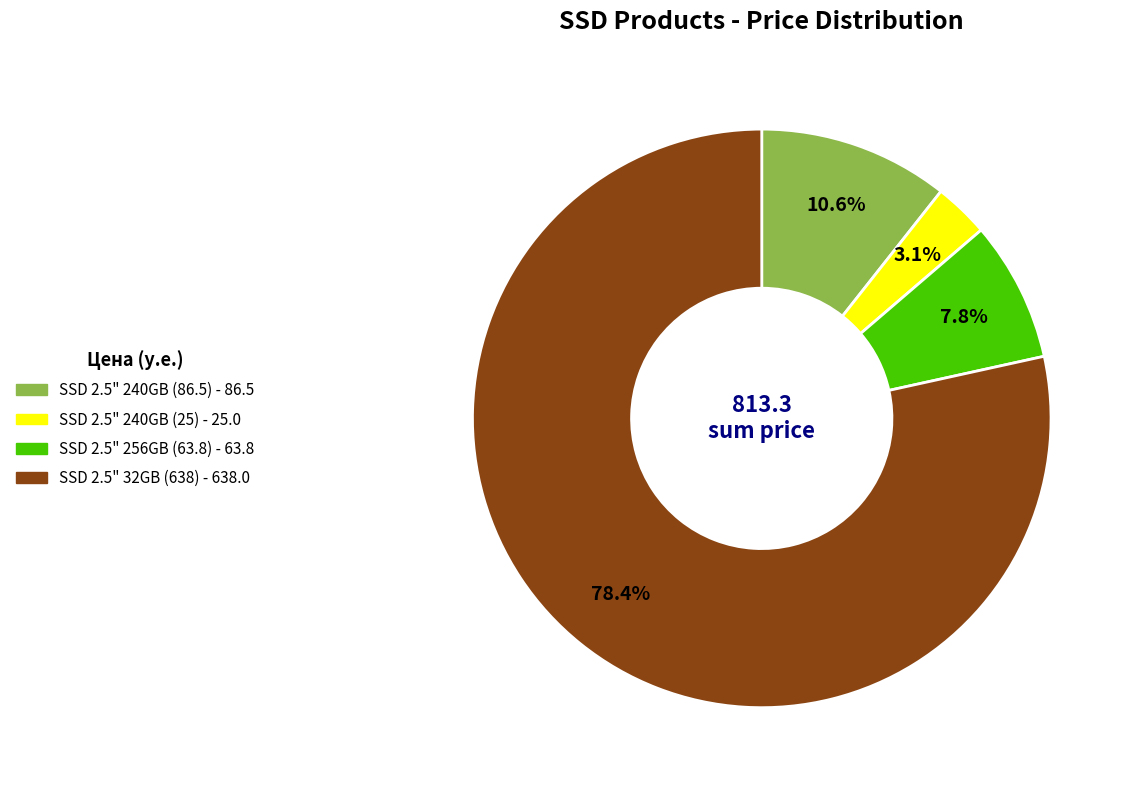

Which slice is the largest?

SSD 2.5" 32GB (638)